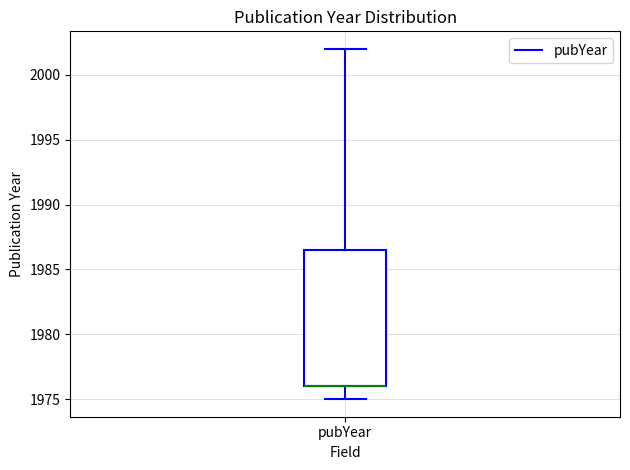

Where does the lower whisker of the box for pubYear end on the y-axis? The values are not printed on the chart, so give them approximately, as read against the axis.

1975.0